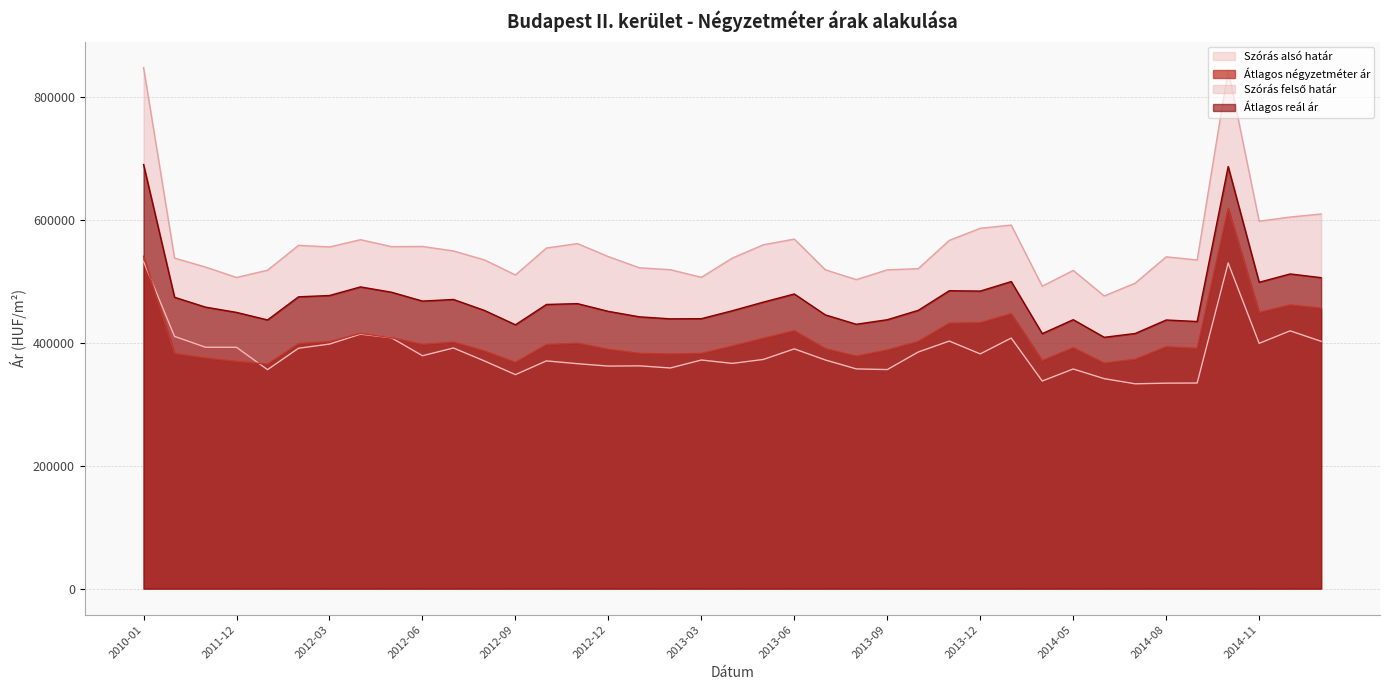

Which series has the largest total across all categories?

Szórás felső határ